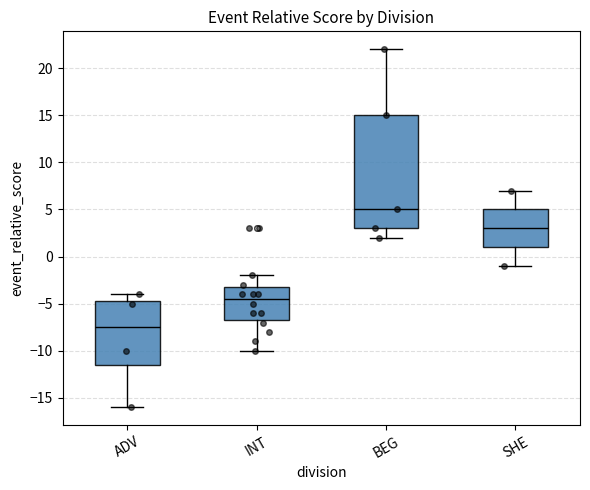

Reading left to right, transcribe this box plot: for each box, give where its median line is, the range the box spans, and where its two whiskers end, as read against the y-axis. The values are not printed on the chart, so give them approximately, as read against the axis.

ADV: median -7.5, box -11.5 to -4.5, whiskers -16.0 to -4.0
INT: median -4.5, box -6.5 to -3.0, whiskers -10.0 to -2.0
BEG: median 5.0, box 3.0 to 15.0, whiskers 2.0 to 22.0
SHE: median 3.0, box 1.0 to 5.0, whiskers -1.0 to 7.0